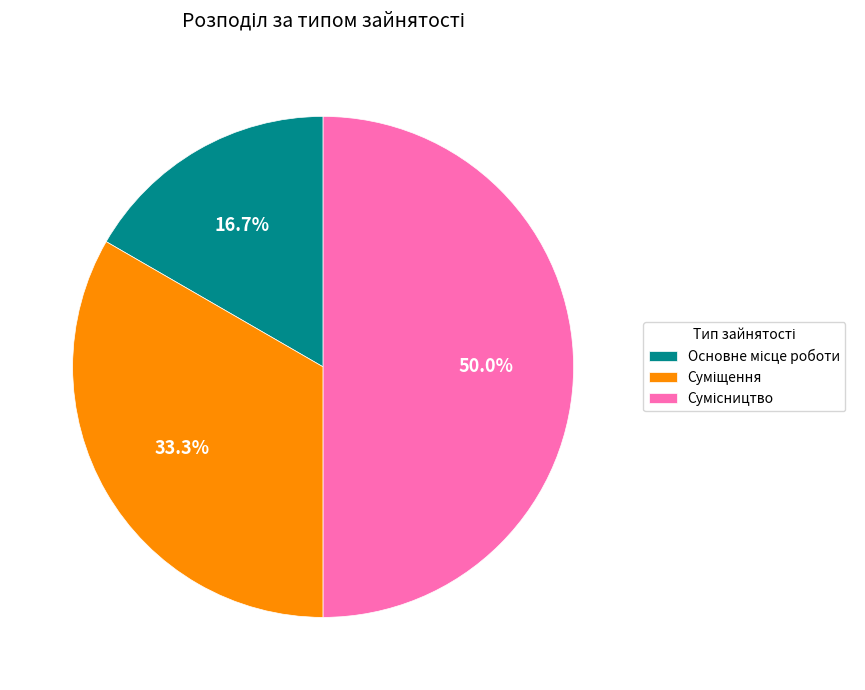

Is it true that Суміщення is 48% of the pie?

False